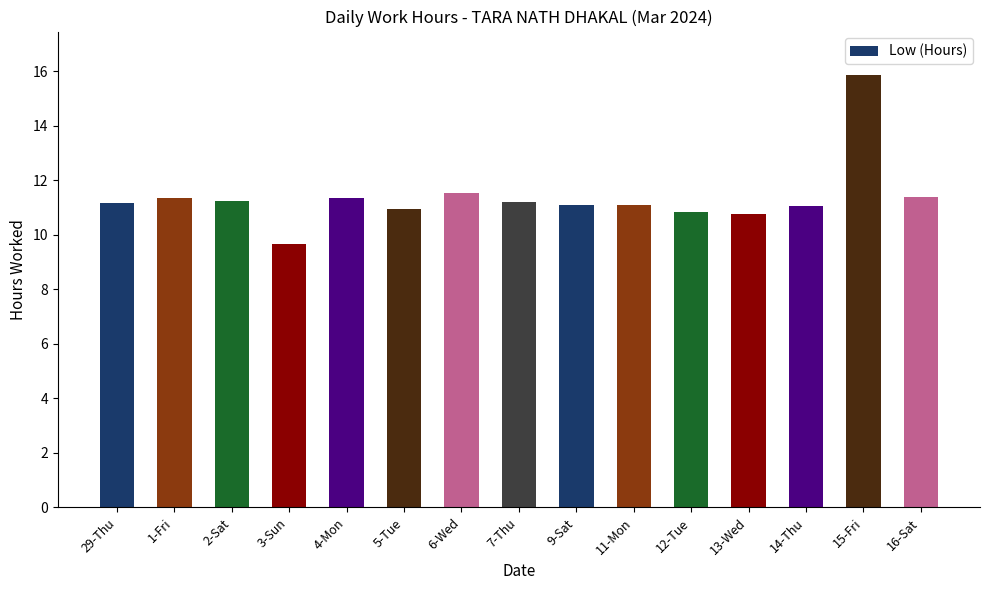

Which category has the highest value across all series?

15-Fri